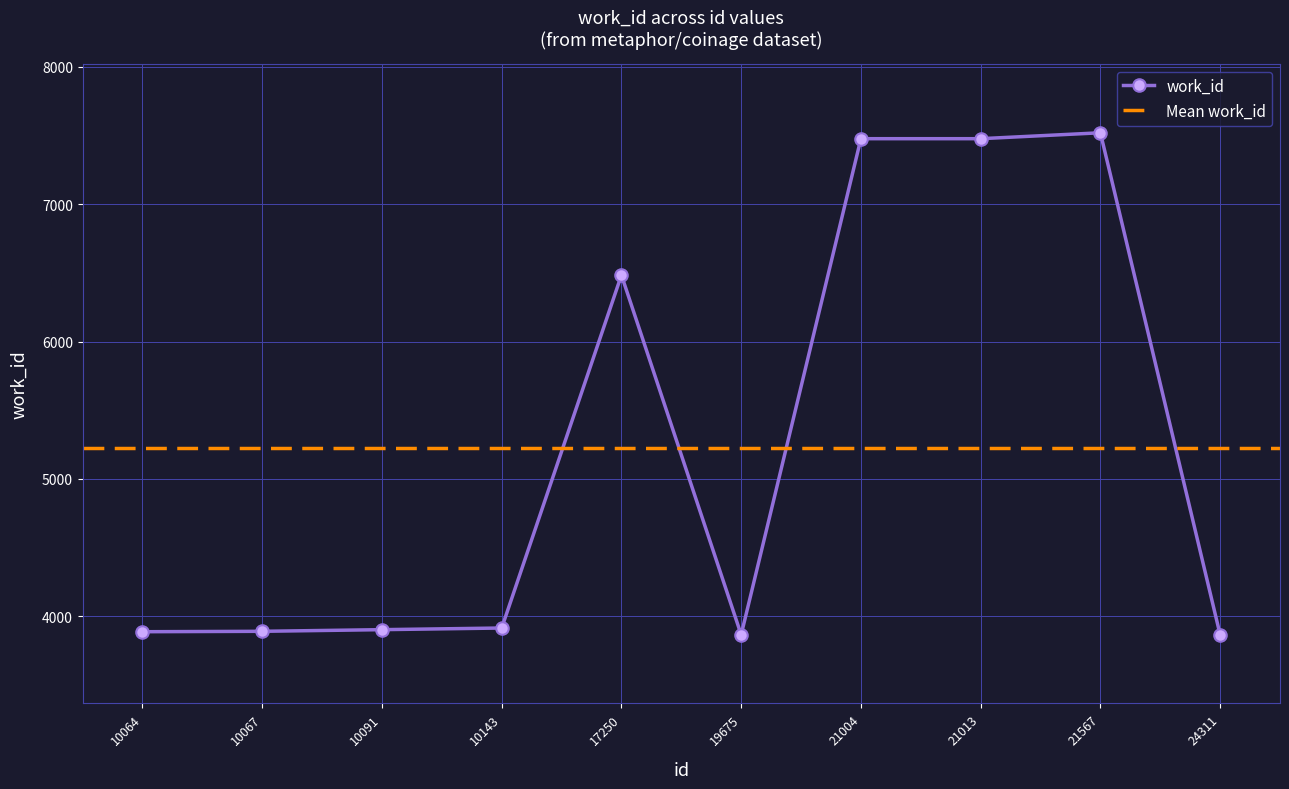

The chart shows a value of 7476 at 21004. True or false?

True